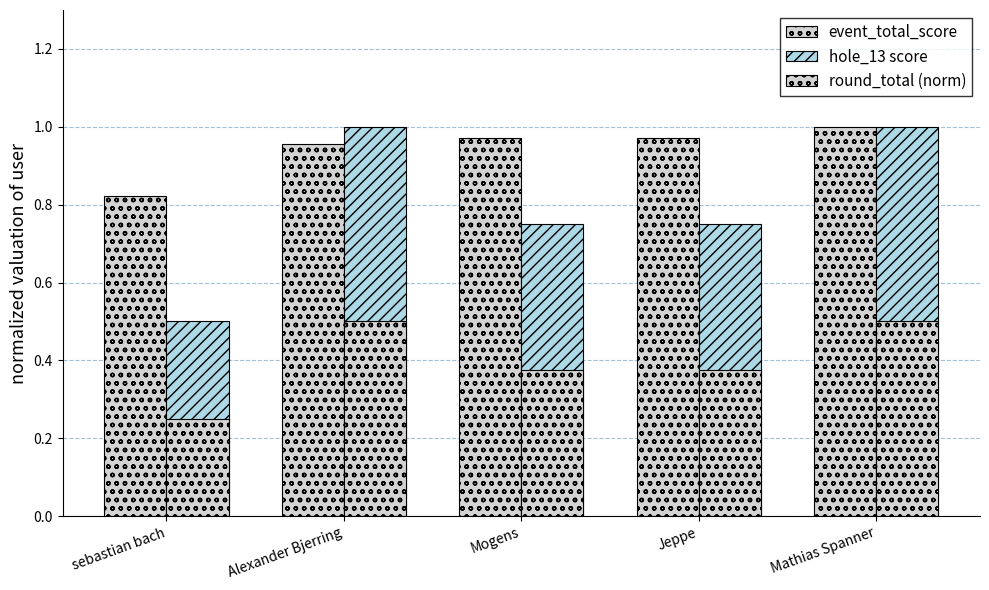

How many data points does each series have?

5